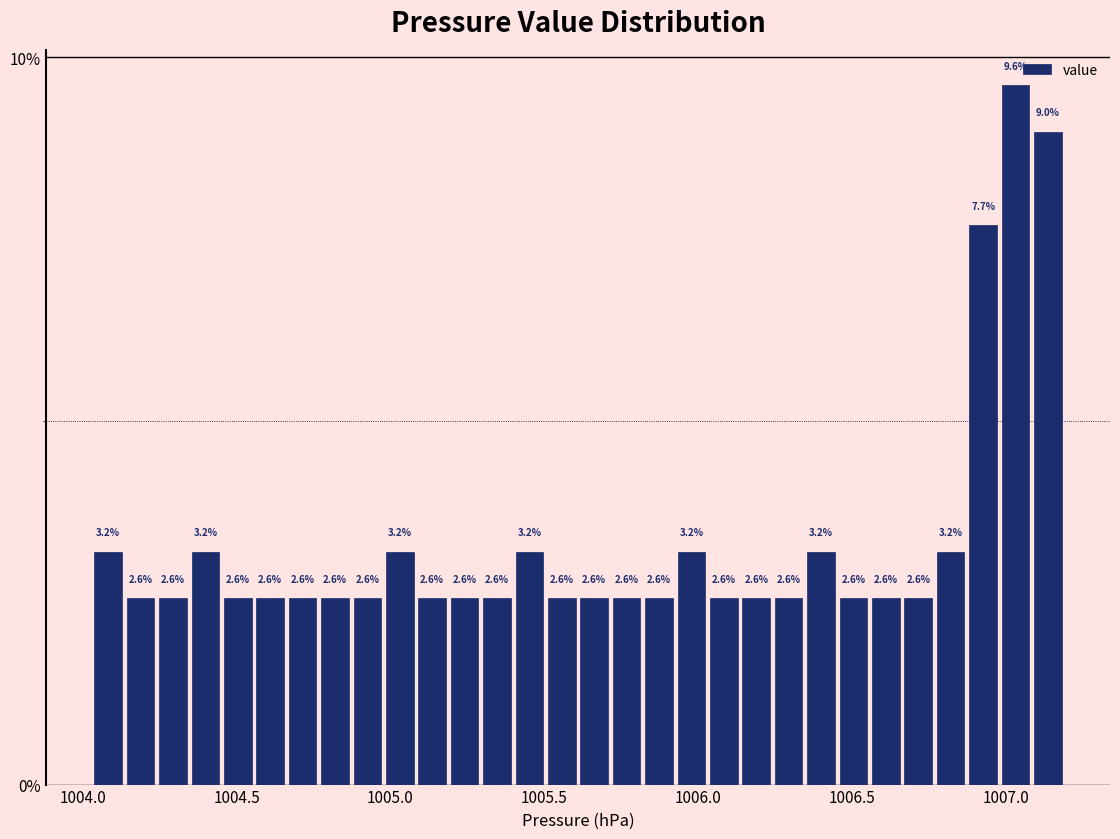

Read against the x-axis, roughly where is the centre of the tallest bar?

1007.05